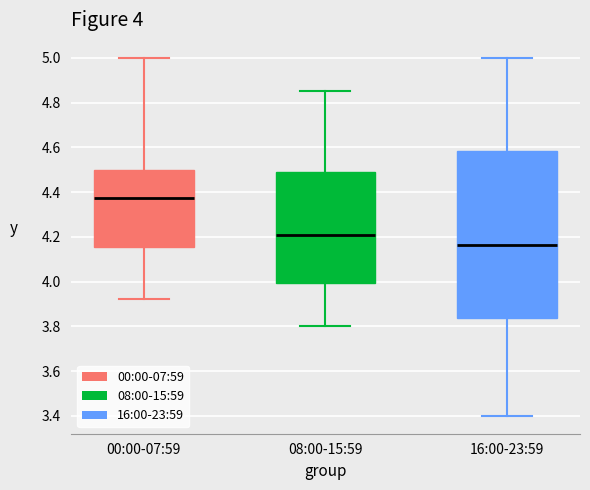

Which box has the lowest median line?

16:00-23:59